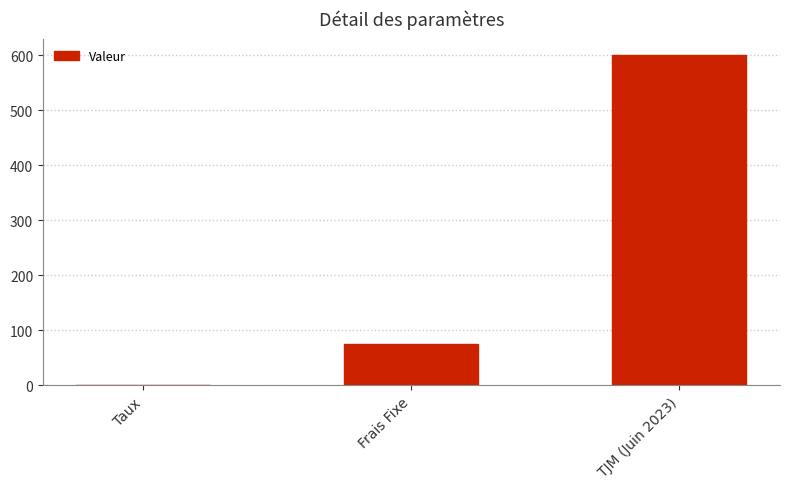

Which category has the highest value across all series?

TJM (Juin 2023)